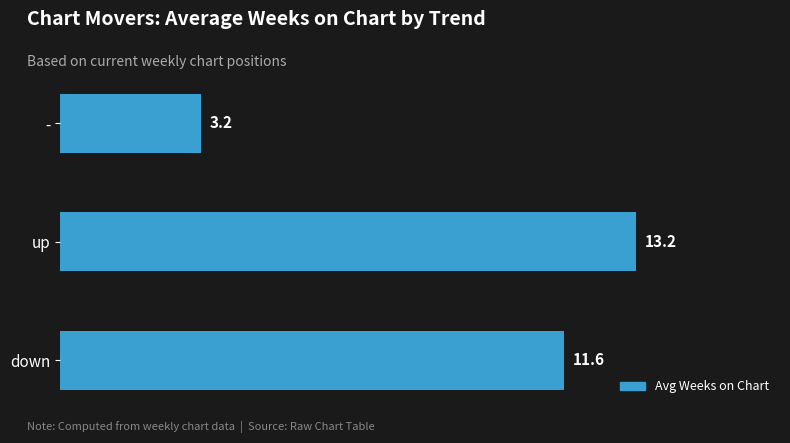

List the labels in order of value, largest first.

up, down, -